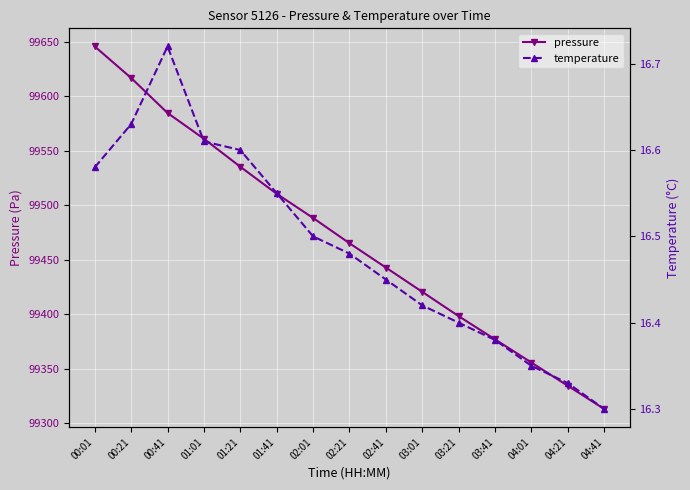

Count the temperature values in the range 16 to 17.

15